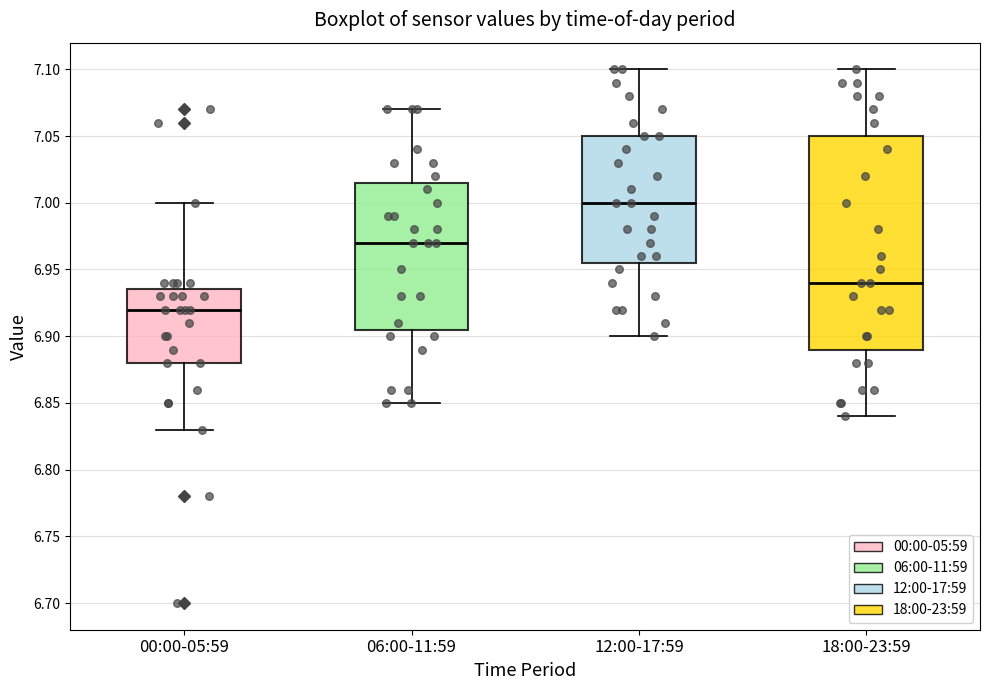

Reading left to right, transcribe this box plot: for each box, give where its median line is, the range the box spans, and where its two whiskers end, as read against the y-axis. The values are not printed on the chart, so give them approximately, as read against the axis.

00:00-05:59: median 6.920, box 6.880 to 6.935, whiskers 6.830 to 7.000
06:00-11:59: median 6.970, box 6.905 to 7.015, whiskers 6.850 to 7.070
12:00-17:59: median 7.000, box 6.955 to 7.050, whiskers 6.900 to 7.100
18:00-23:59: median 6.940, box 6.890 to 7.050, whiskers 6.840 to 7.100